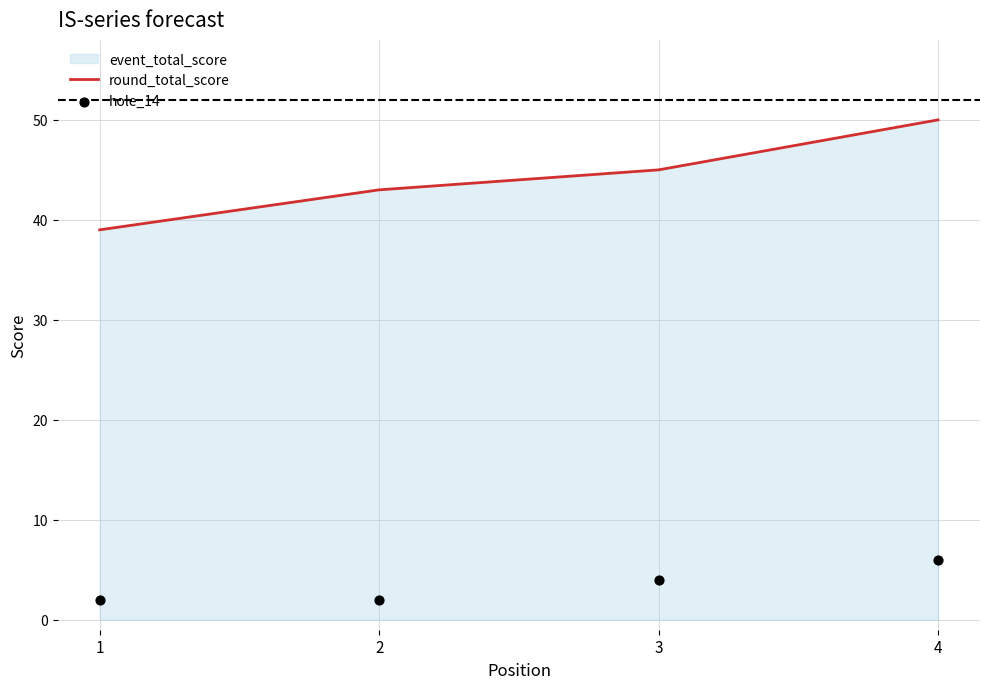

Which series contains the highest Y value?

round_total_score